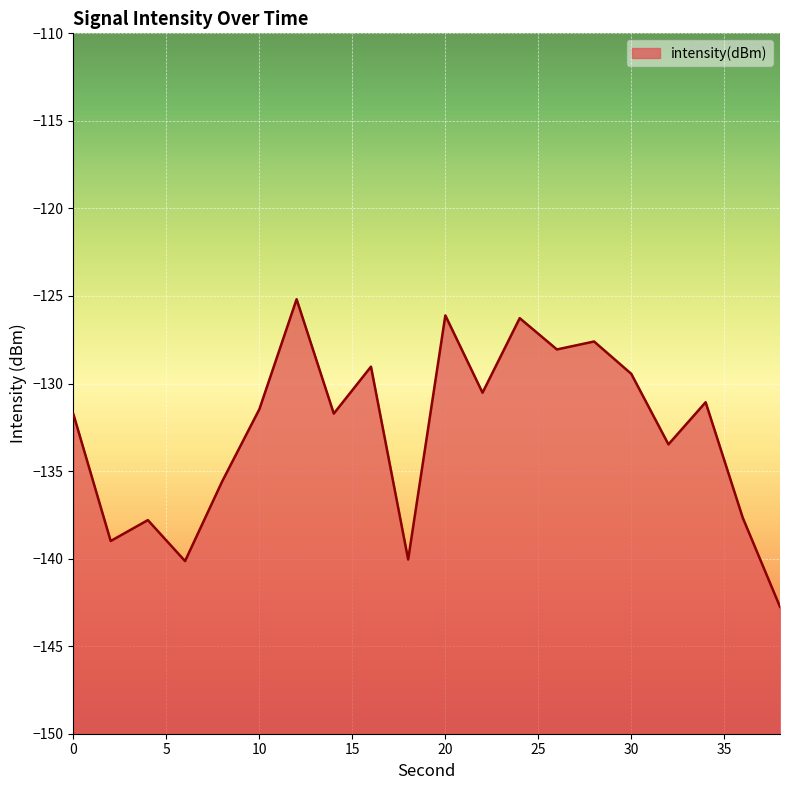

What is the change in value from 18 to 28?

+12.4